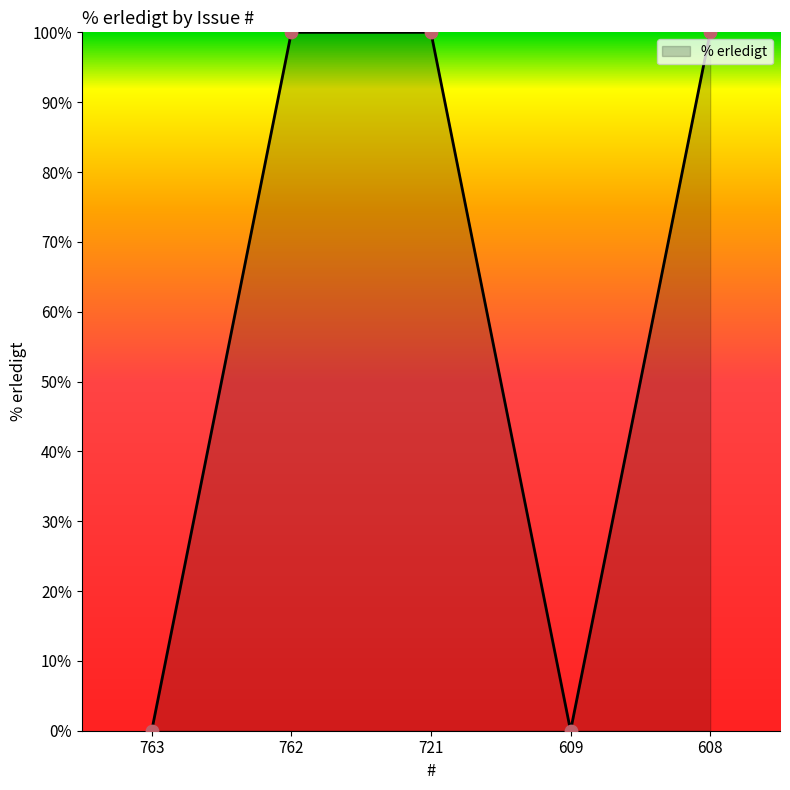

Between 609 and 762, which is larger?

762